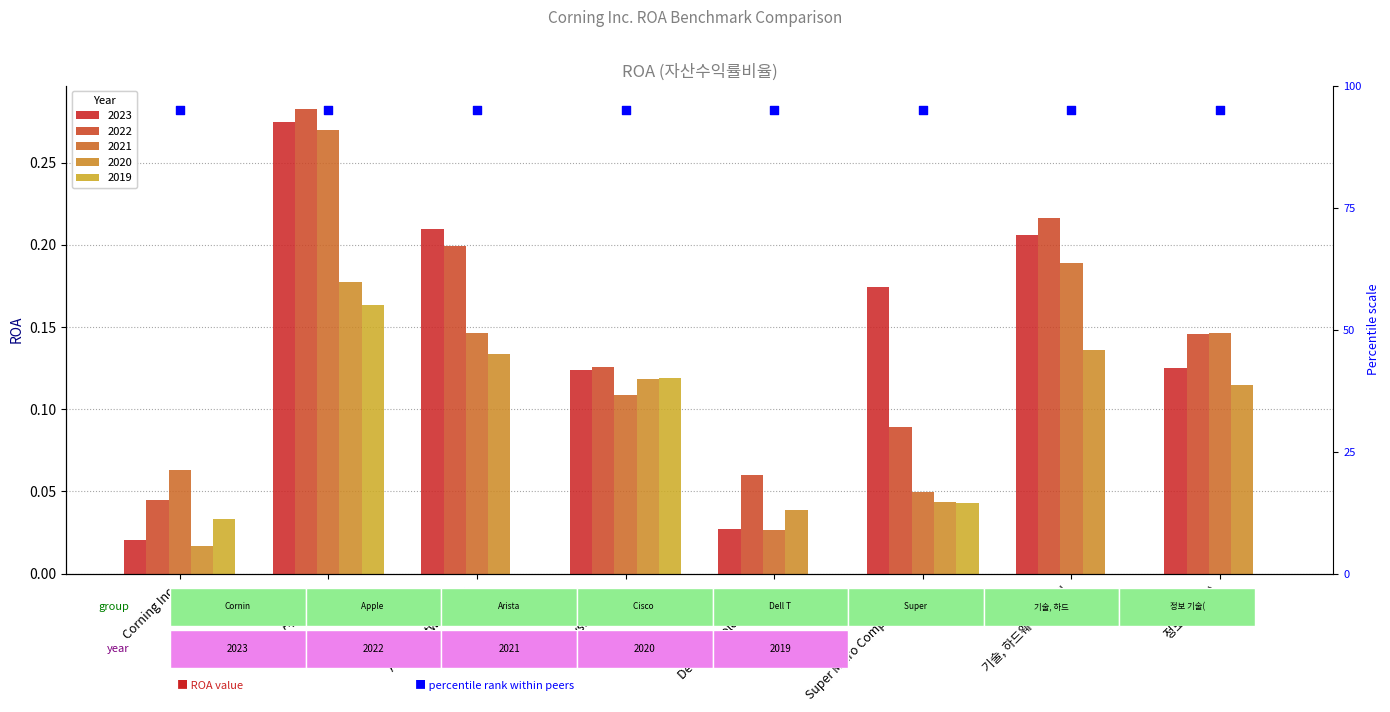

At which category is the sum across all series the highest?

Apple Inc.